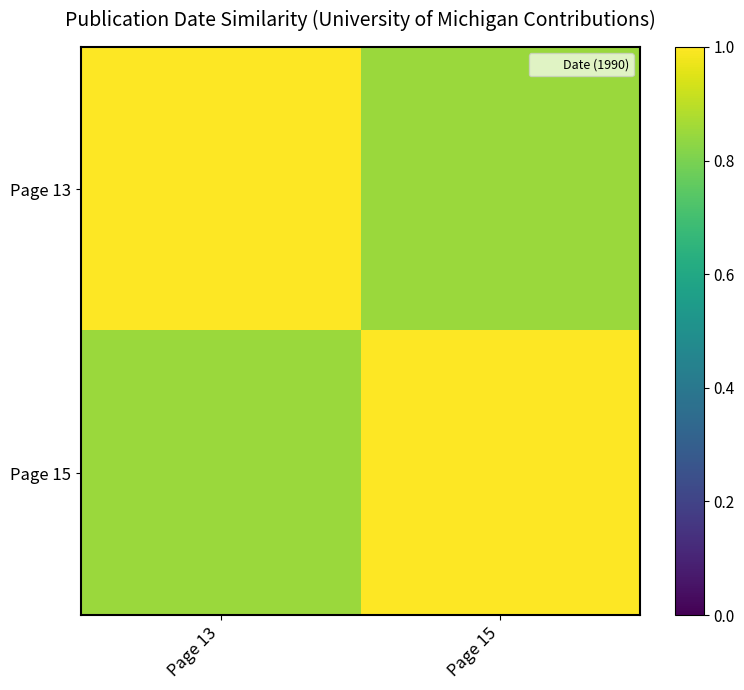

What is the total value across all series at Page 13?

1.9